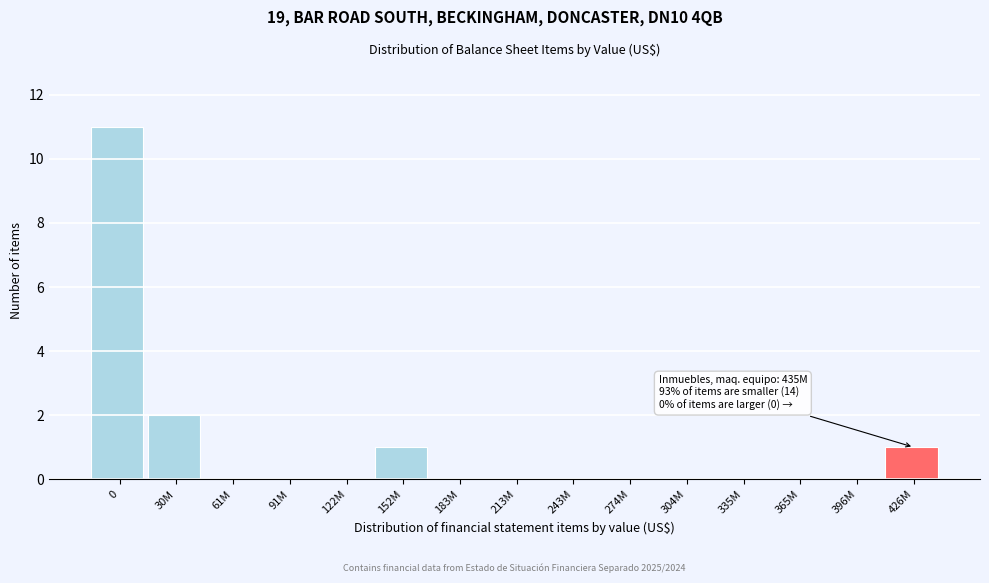

Reading left to right, extract all data points from this chart.

0=11	30M=2	61M=0	91M=0	122M=0	152M=1	183M=0	213M=0	243M=0	274M=0	304M=0	335M=0	365M=0	396M=0	426M=1